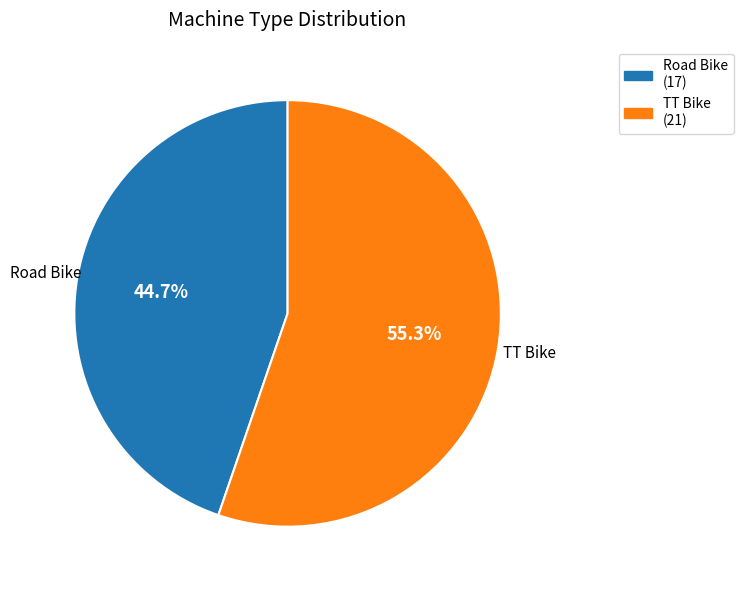

Is it true that TT Bike is 55% of the pie?

True